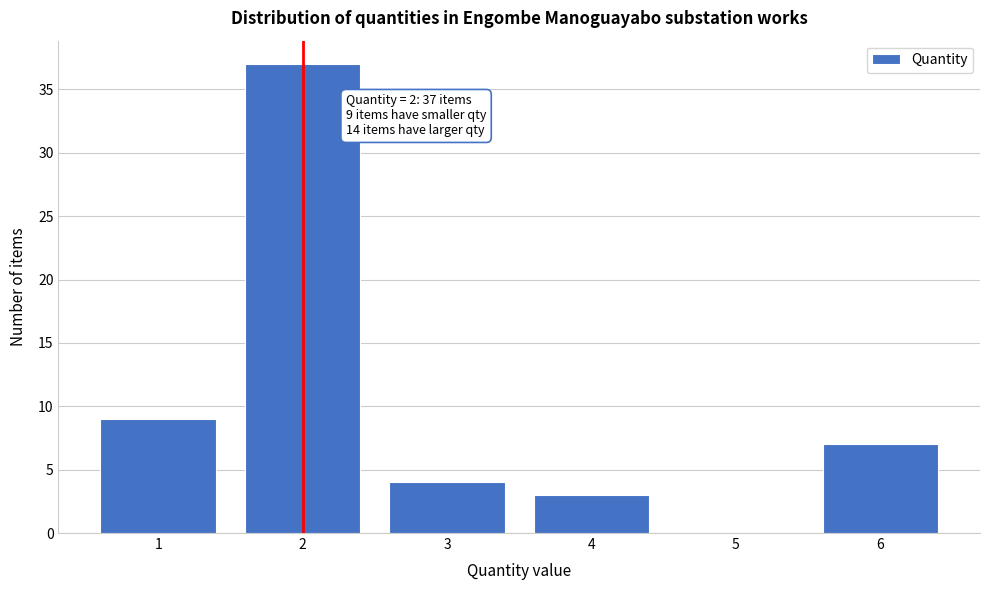

Over which range of the x-axis is the bar tallest?

1.5 to 2.5